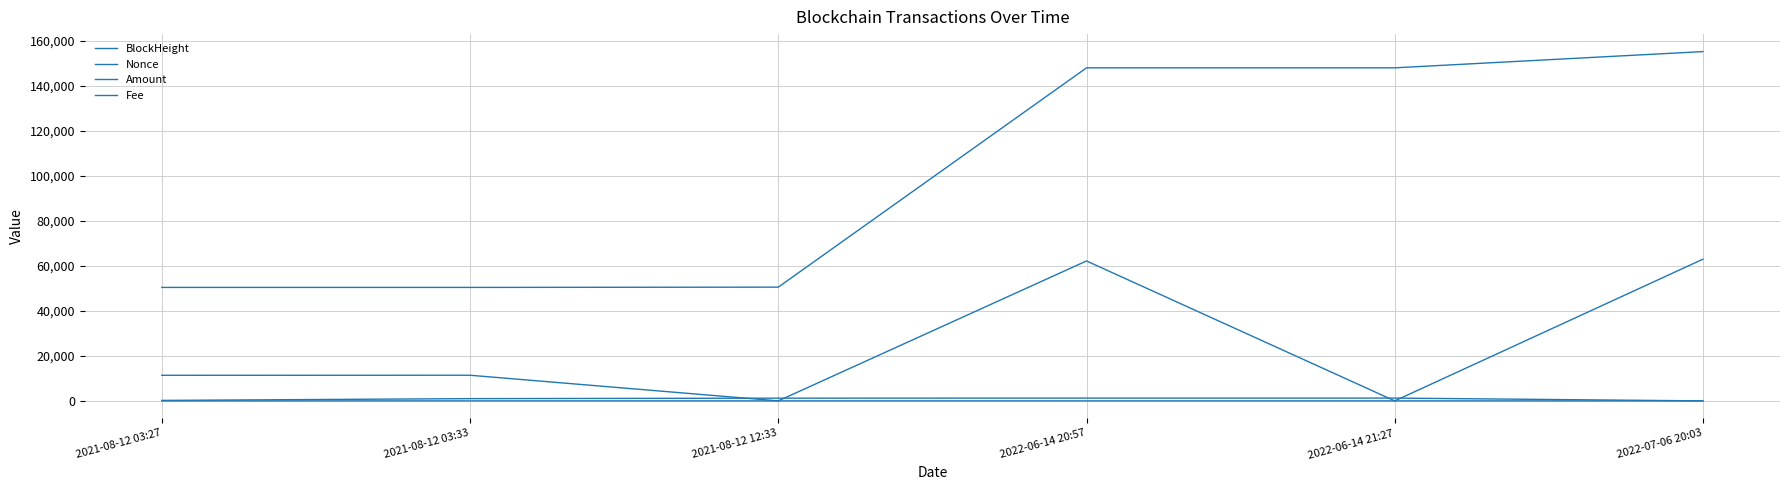

True or false: Amount and Fee cross at least once.

False